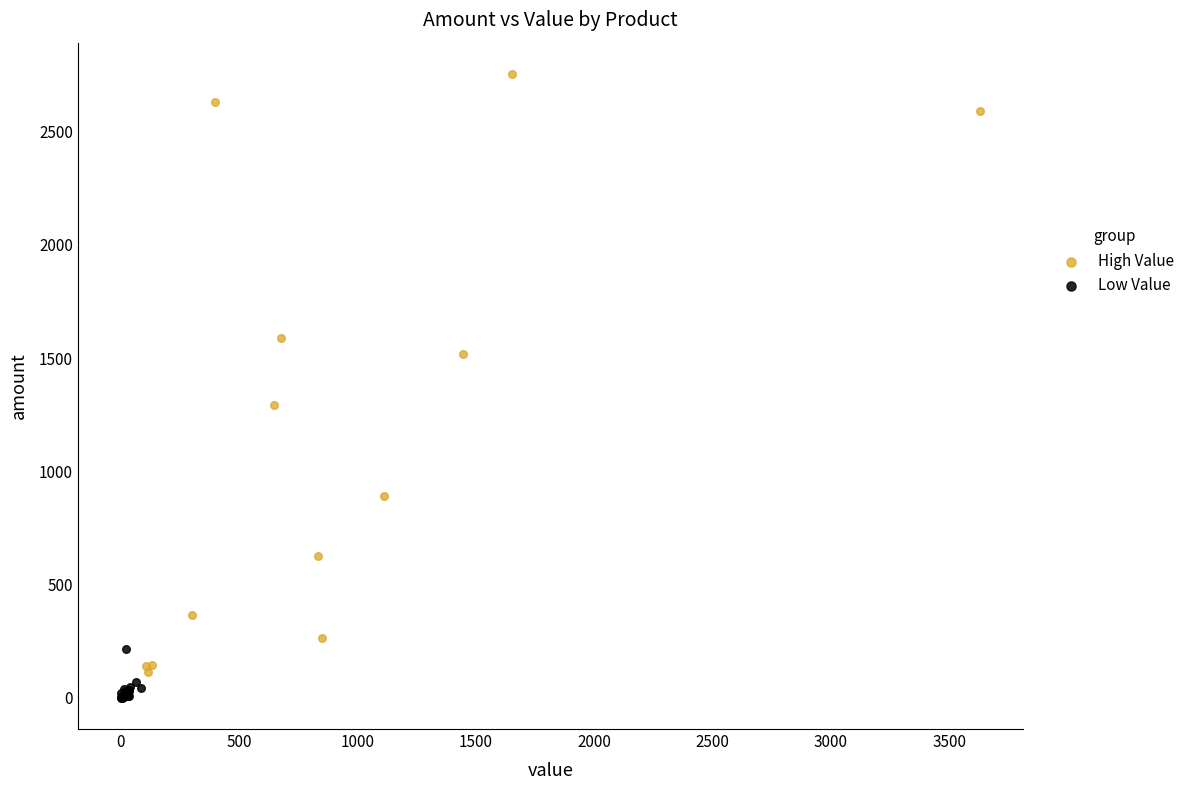

Which series contains the highest Y value?

High Value